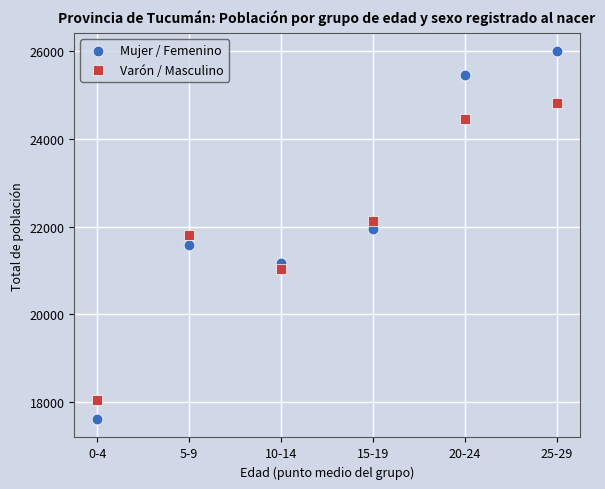

What is the X range (max minus min) for the scatter plot?

25